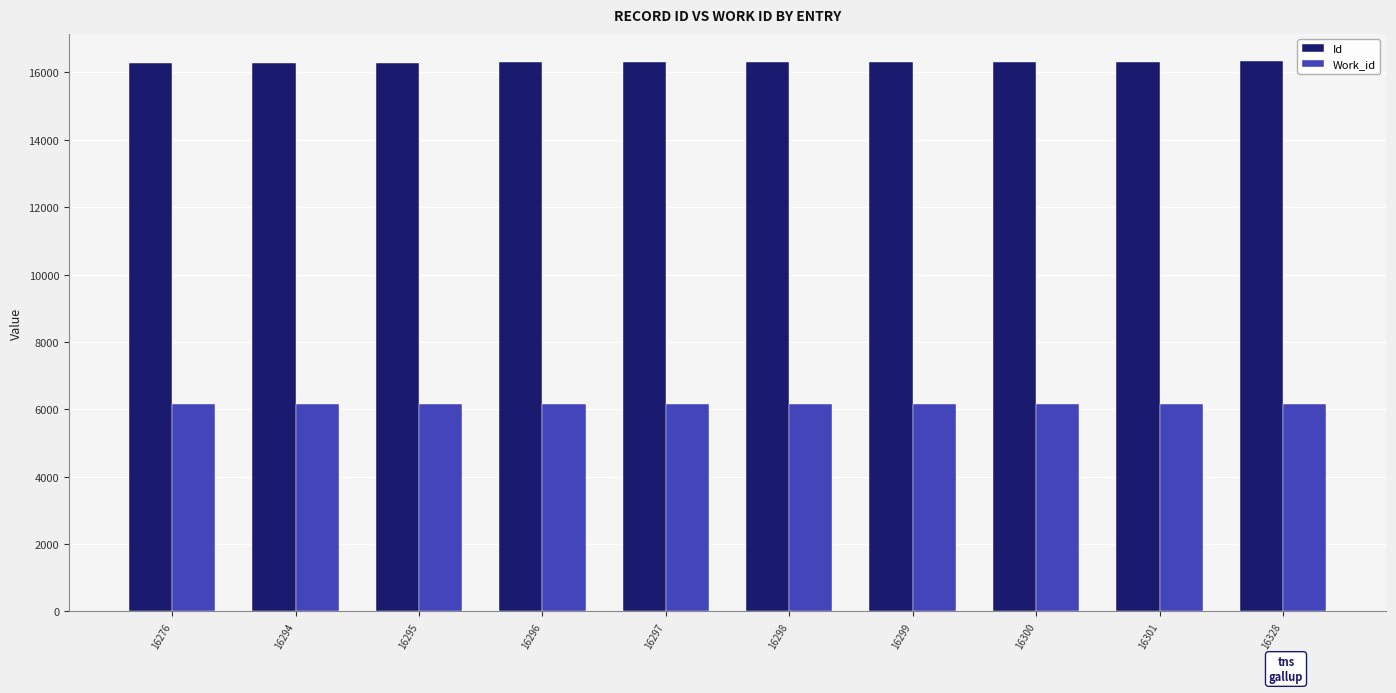

The value of Id at 16328 is 16328. True or false?

True